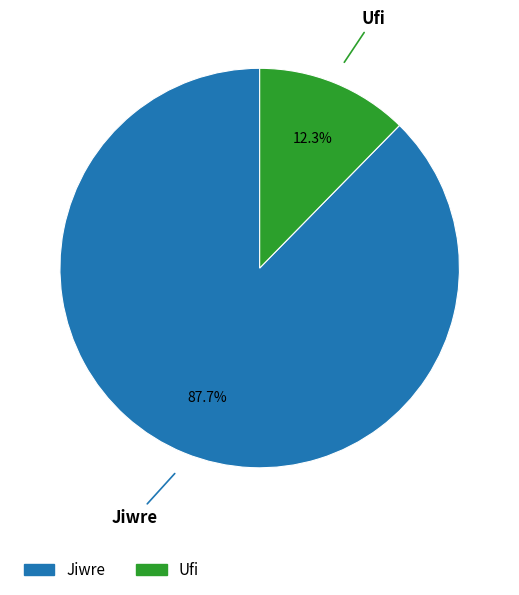

How many segments does this pie chart have?

2